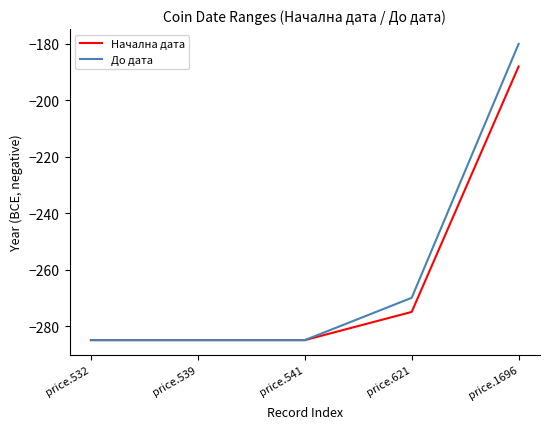

Reading left to right, list all the values displayed in this chart.

Начална дата: price.532=-285	price.539=-285	price.541=-285	price.621=-275	price.1696=-188
До дата: price.532=-285	price.539=-285	price.541=-285	price.621=-270	price.1696=-180